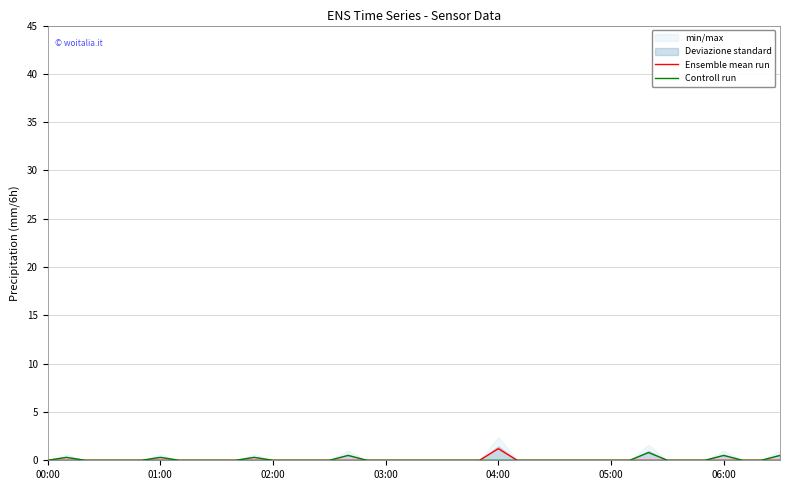

What is the difference between the maximum and minimum values in the Ensemble mean run series?

1.2